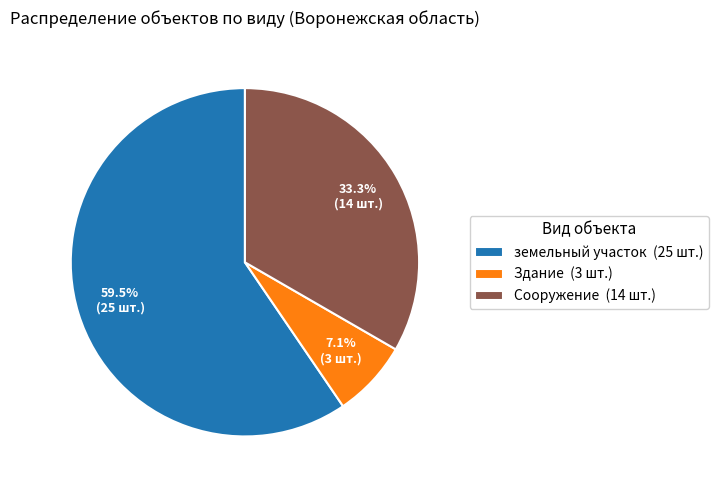

Combined, do Здание and земельный участок account for over 50%?

Yes